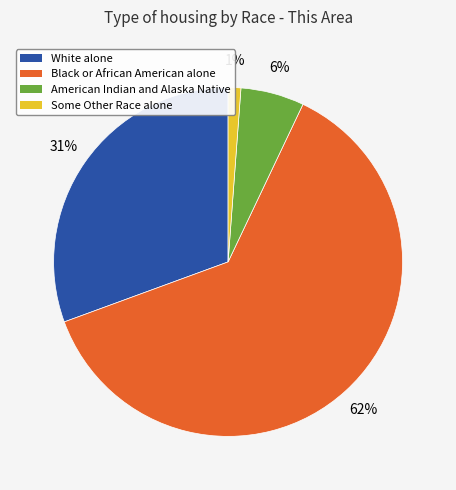

Does any single category account for the majority?

Yes